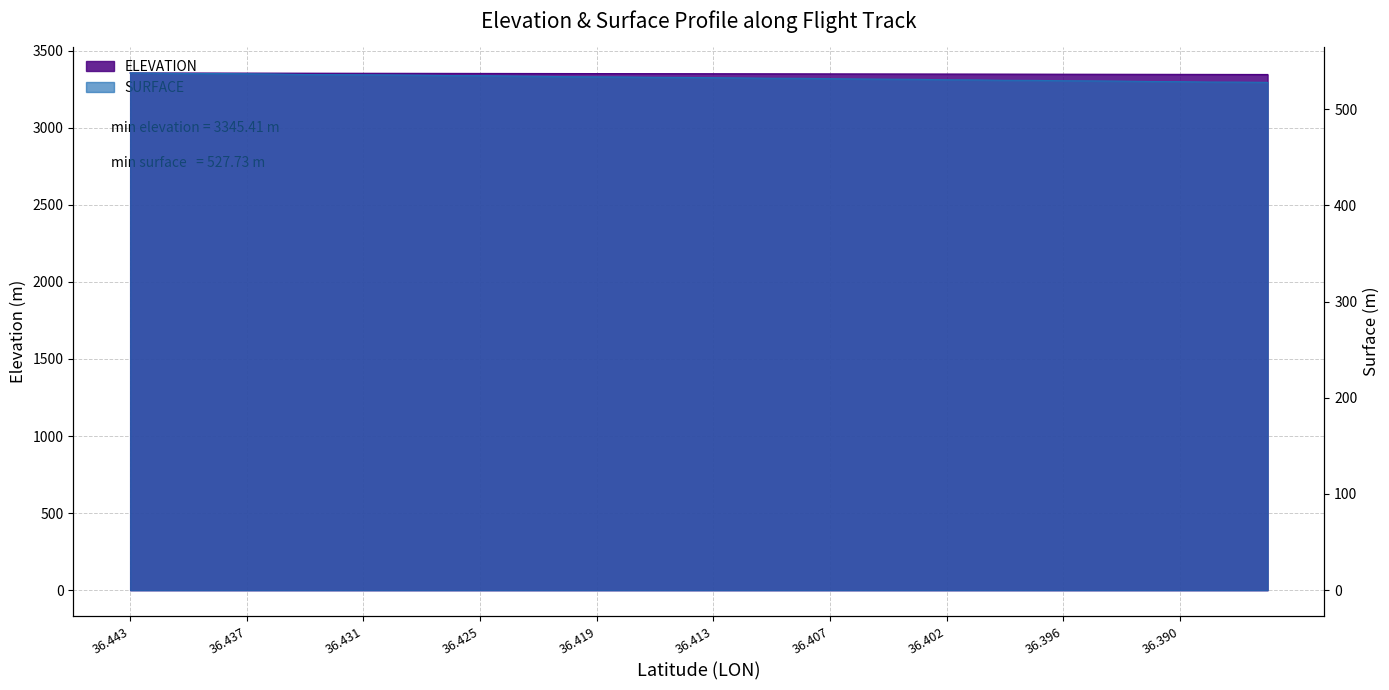

What is the label of the 29th point from the left?

36.402